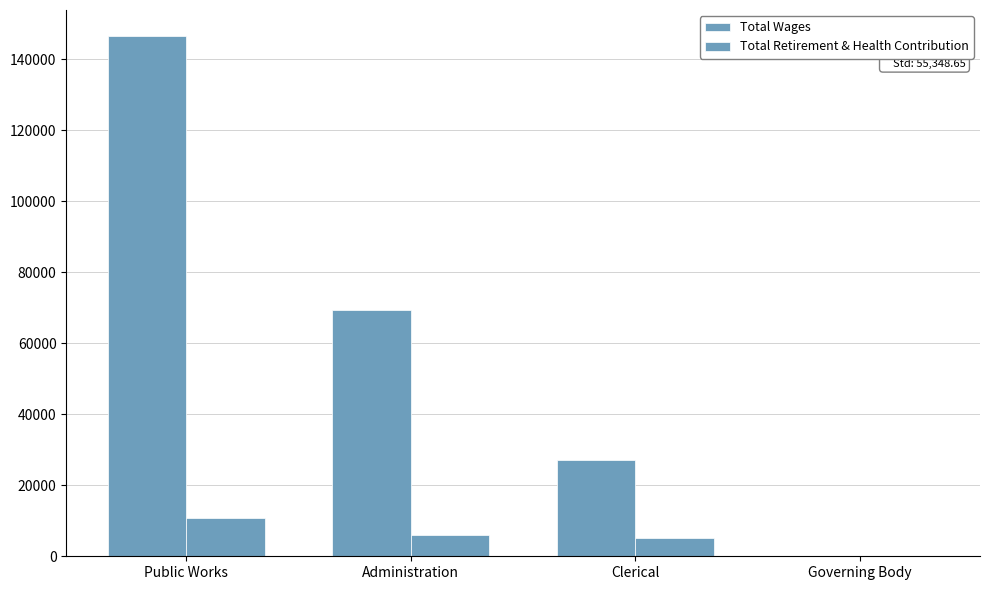

Rank the series by their maximum value, from highest to lowest.

Total Wages, Total Retirement & Health Contribution